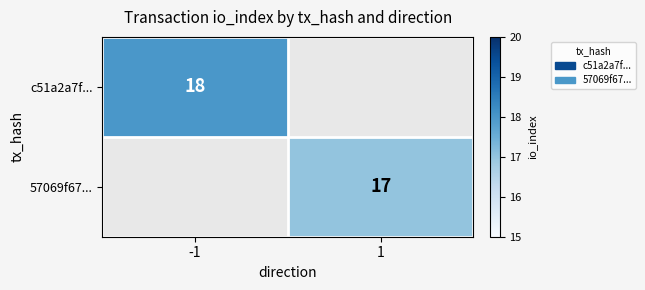

True or false: c51a2a7f... has a value of 4 at -1.

False